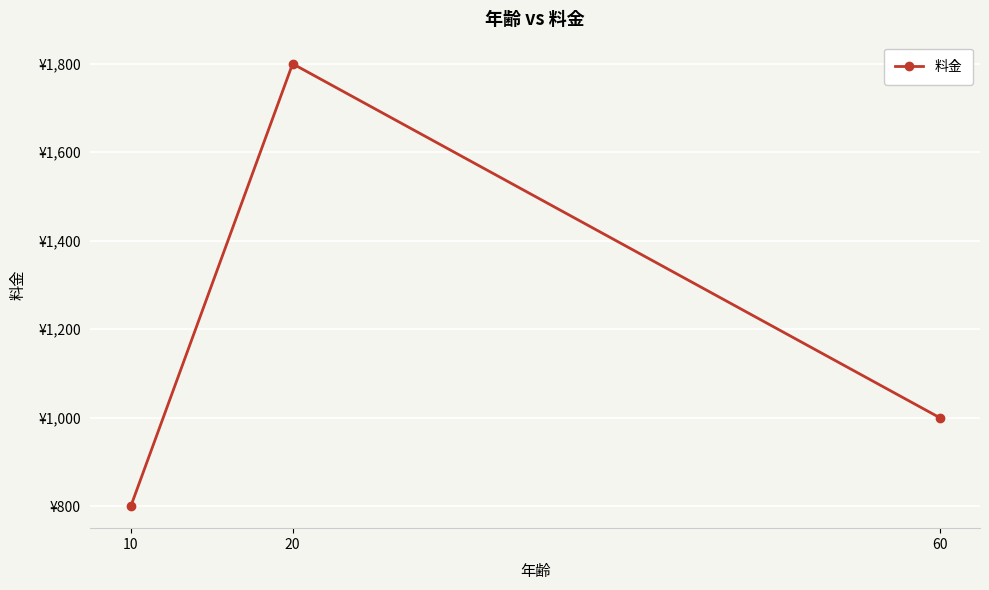

The value at 60 is 1000. True or false?

True